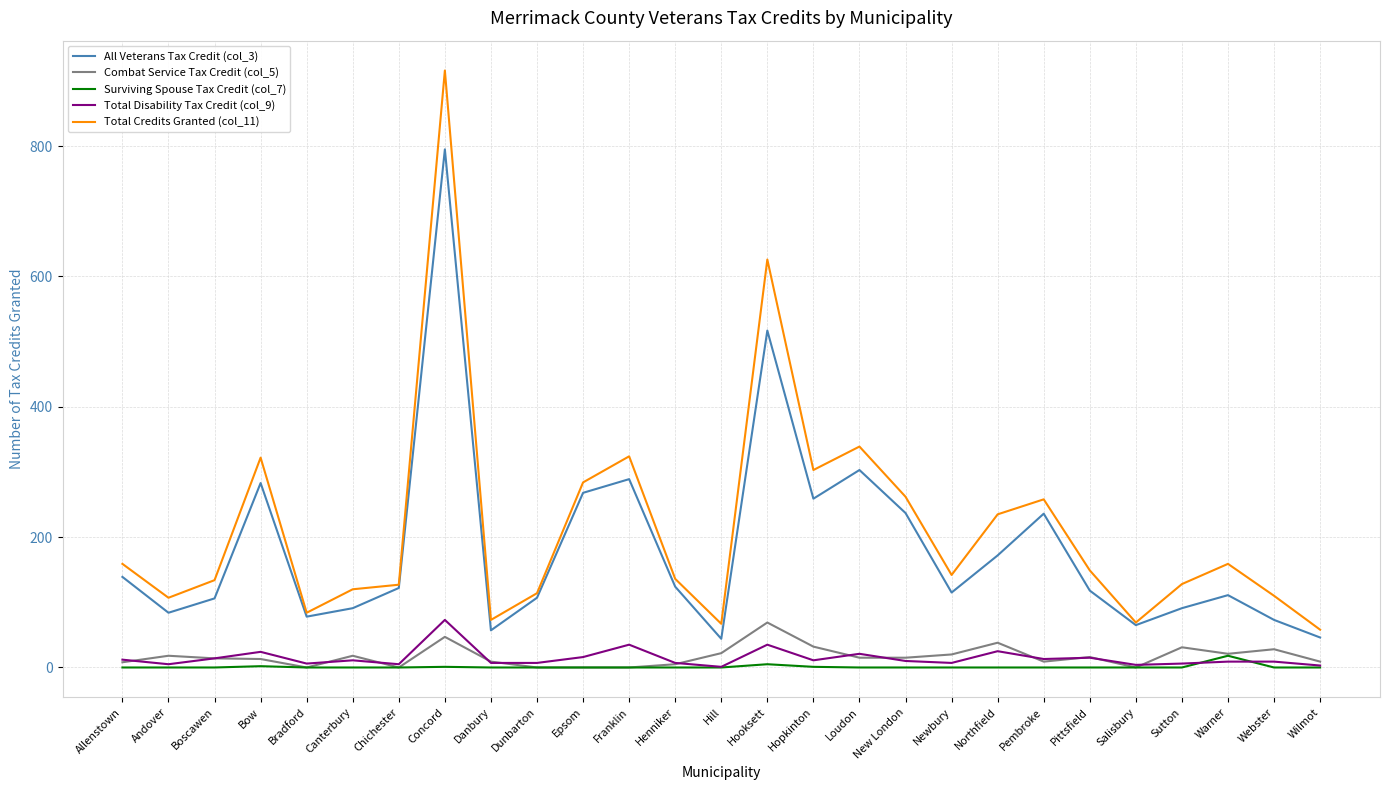

What is the sum of all Total Credits Granted (col_11) values?

5805